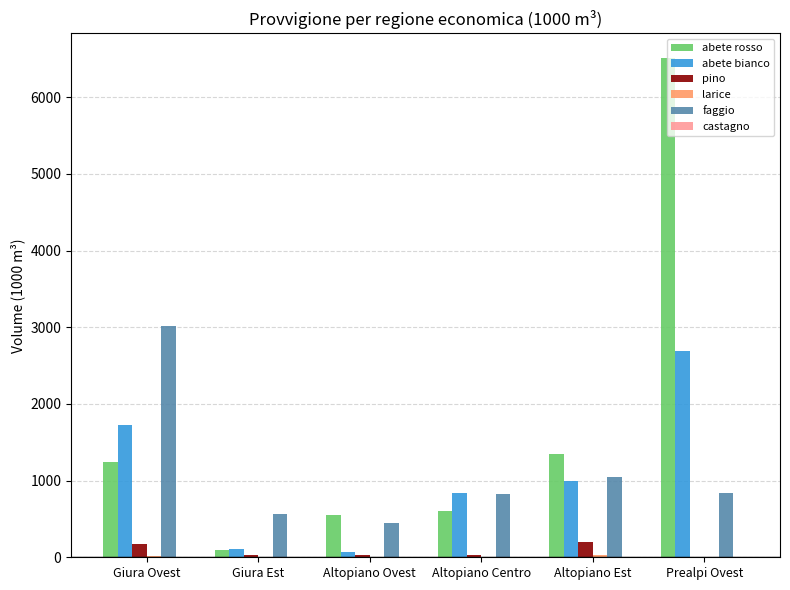

Which series changed the most between Altopiano Centro and Altopiano Est?

abete rosso